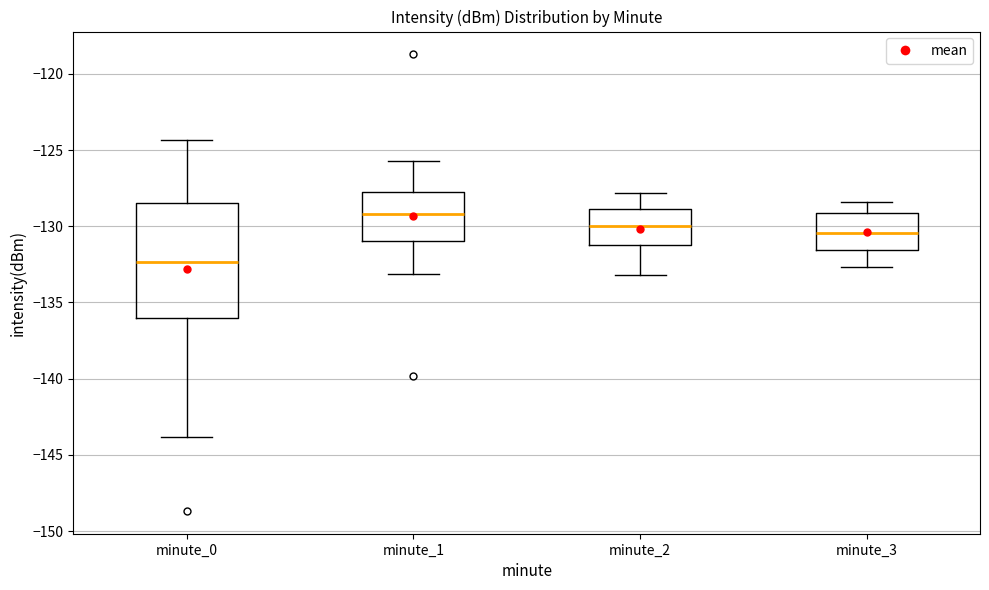

Which box has the highest median line?

minute_1